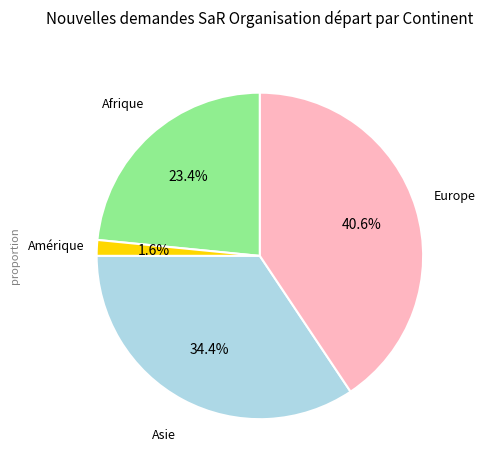

Is there a majority slice in this chart?

No